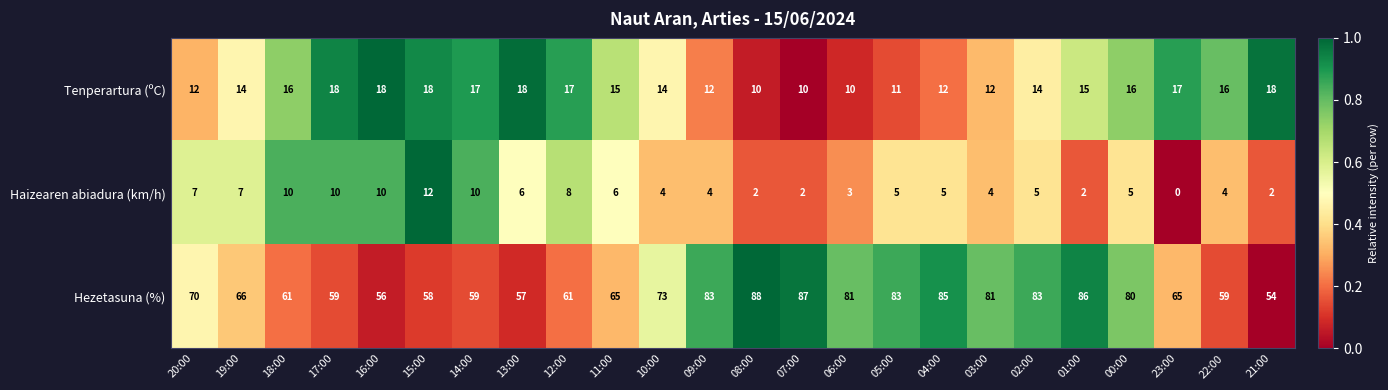

At 18:00, list the series in order from largest to smallest.

Hezetasuna (%), Tenperartura (ºC), Haizearen abiadura (km/h)